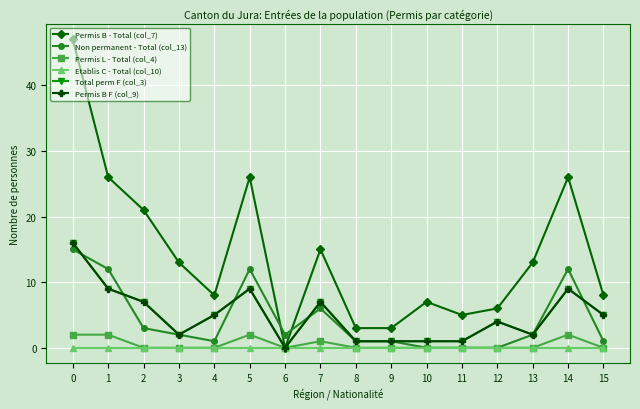

What is the sum of the Permis B F (col_9) values at 1 and 6?

9